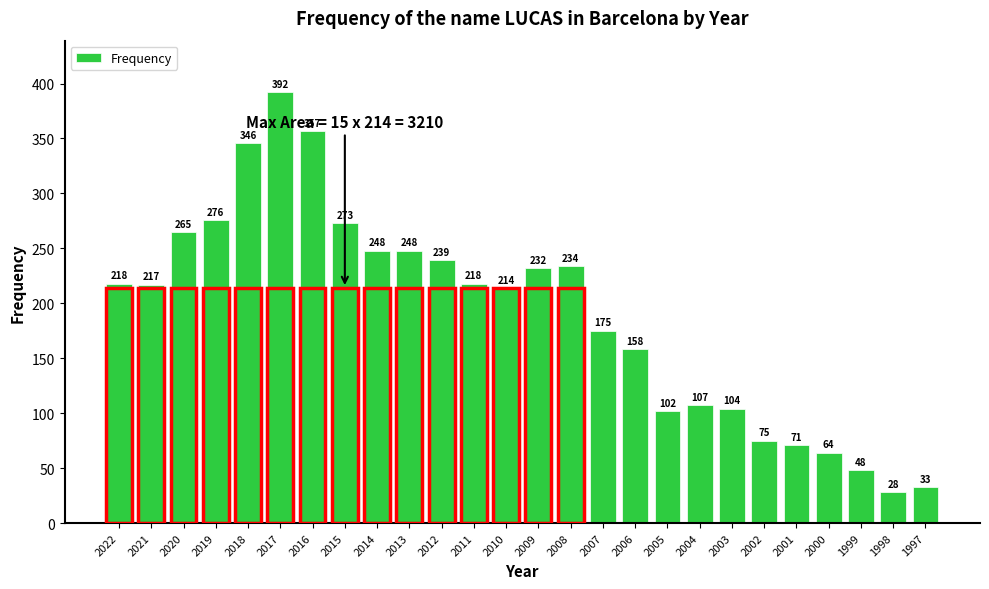

Reading left to right, extract all data points from this chart.

218	217	265	276	346	392	357	273	248	248	239	218	214	232	234	175	158	102	107	104	75	71	64	48	28	33